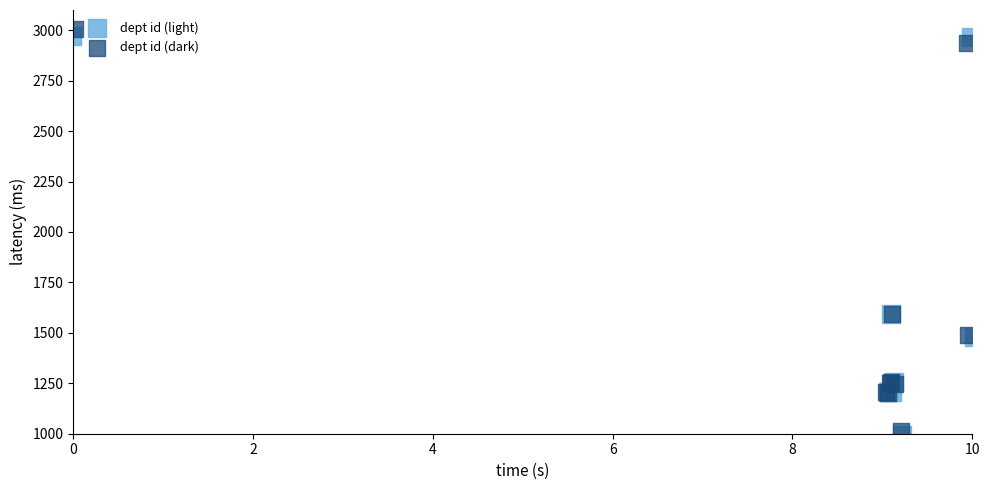

What are all the series names shown in the legend?

dept id (light), dept id (dark)